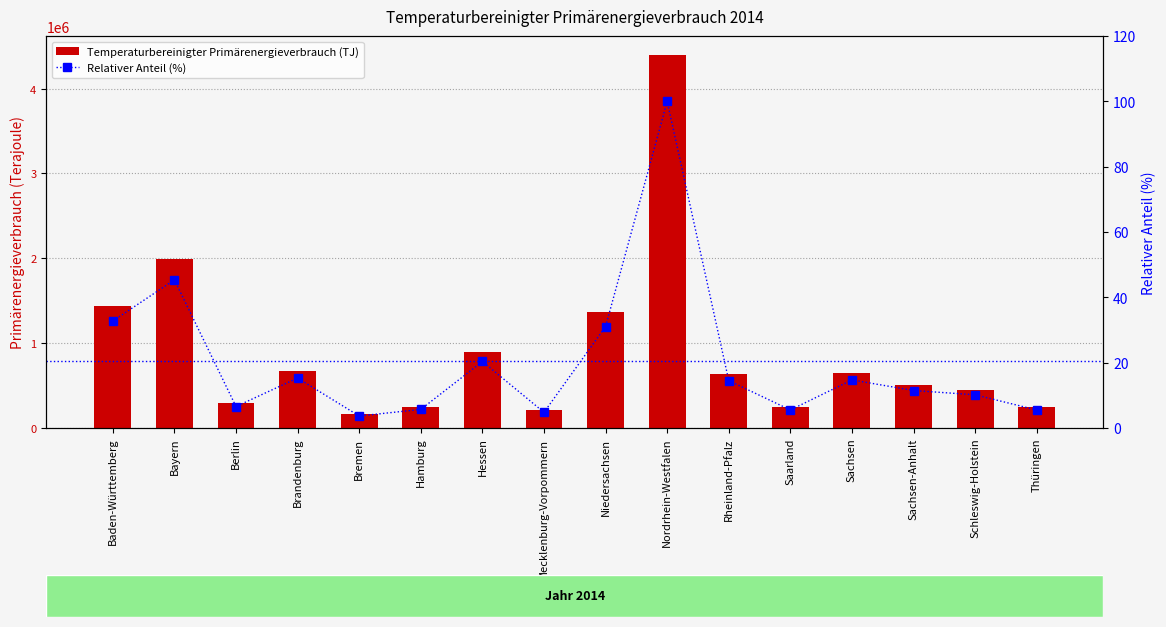

What is the spread (max minus min) of values at Thüringen?

242334.5